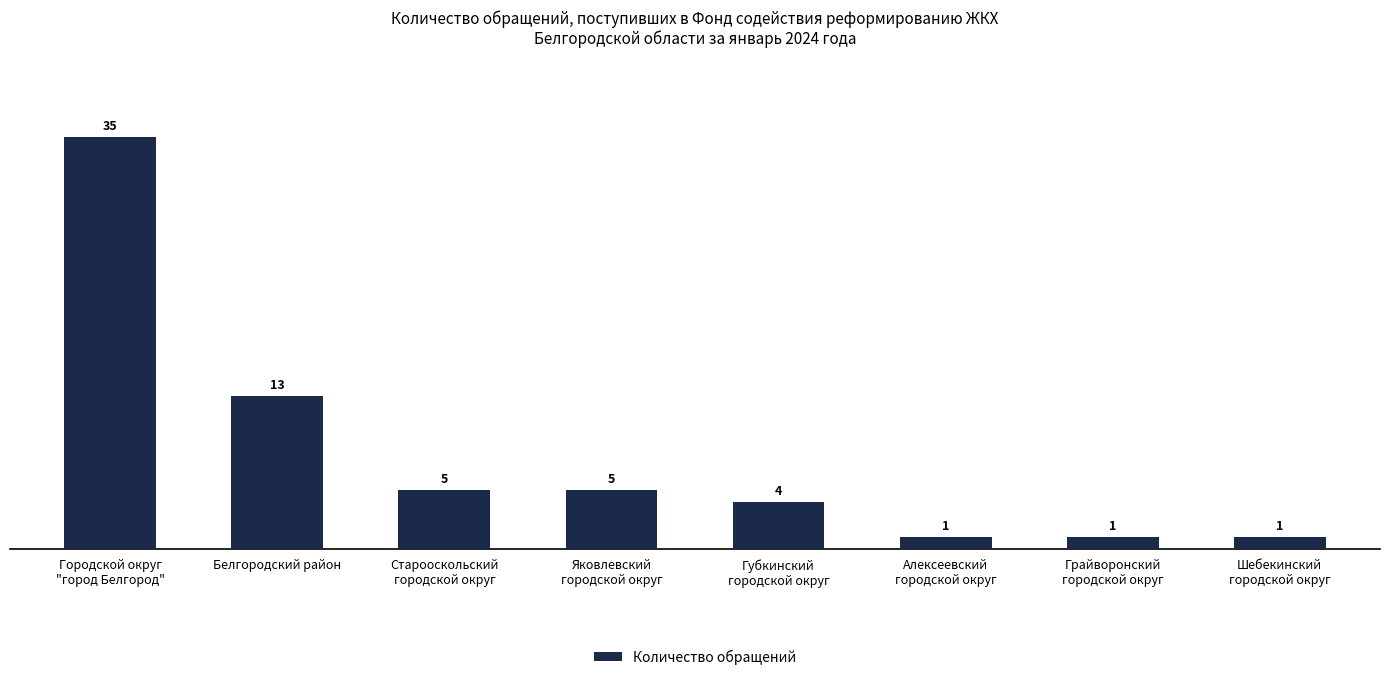

What is the greatest value displayed?

35